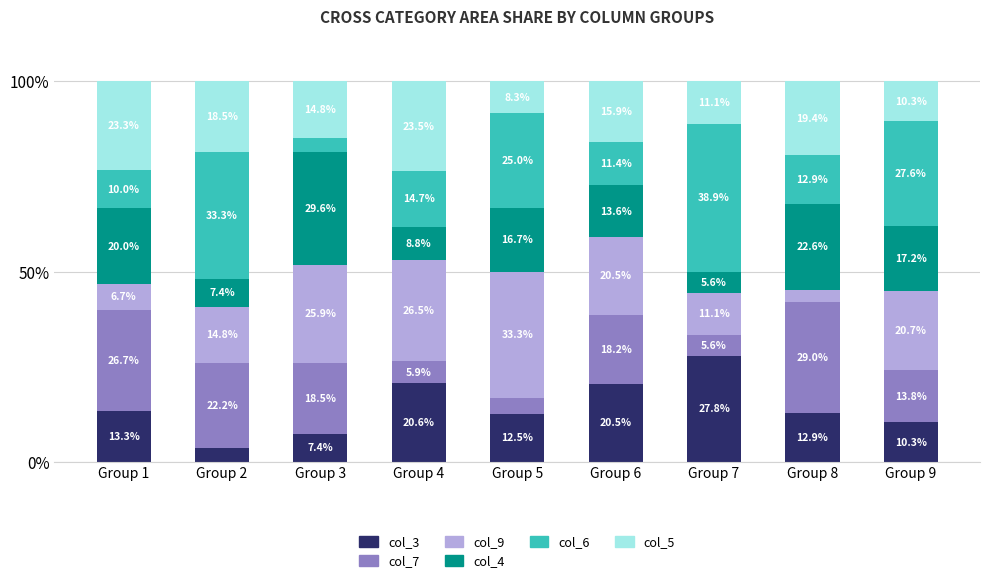

At which label does col_3 reach its peak?

Group 7